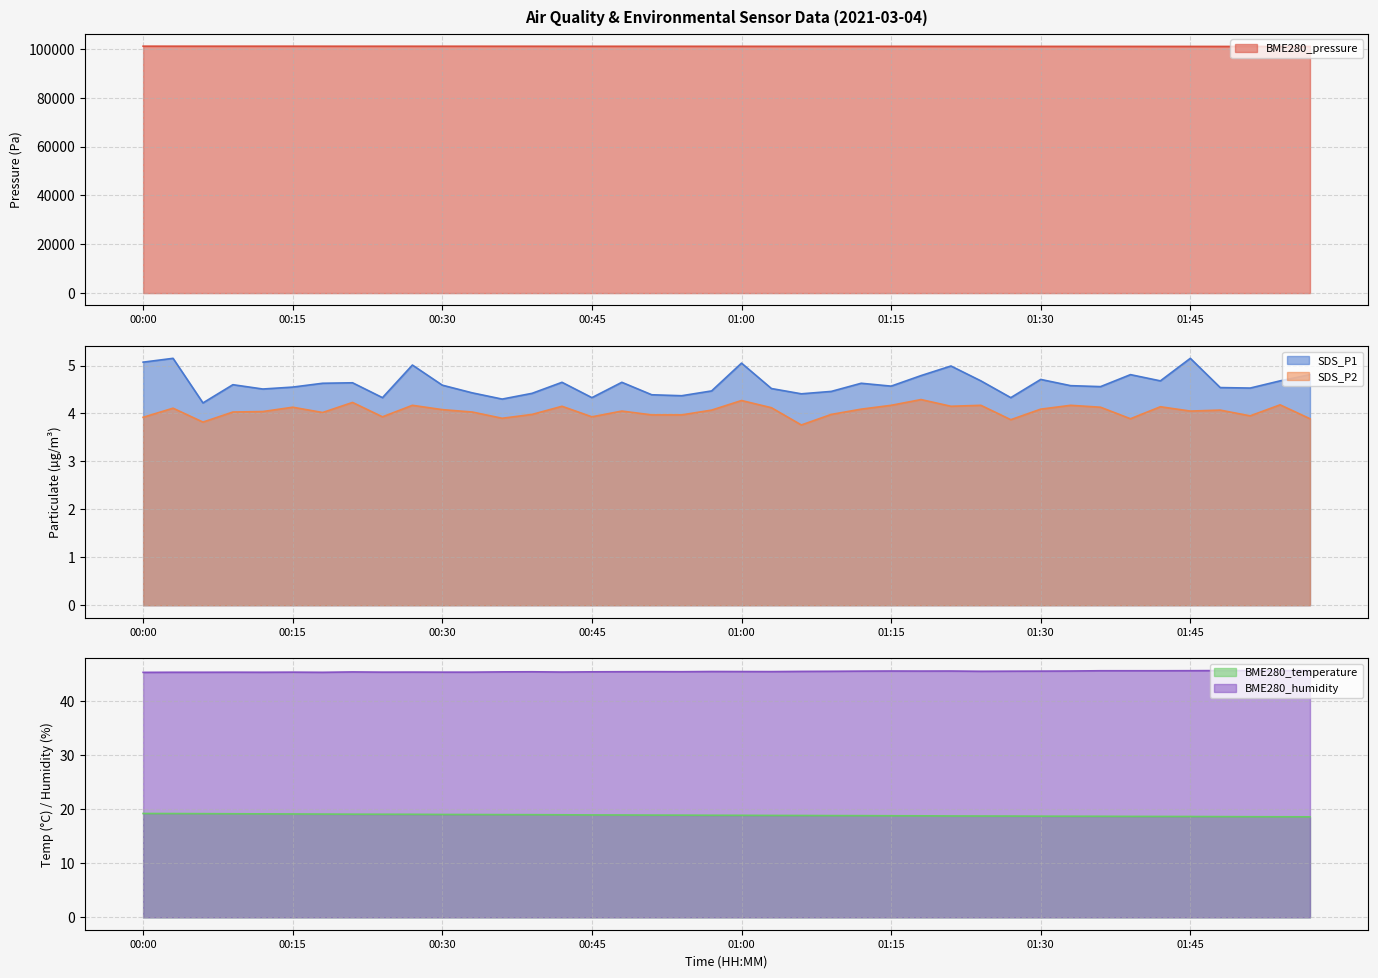

Reading right to left, transcribe all the data shown in this chart.

BME280_pressure: 101037.7	101034.5	101036.3	101042.6	101048.4	101051.1	101056.6	101058.8	101066.5	101064.4	101068.6	101073.8	101075.0	101084.5	101088.1	101088.0	101086.5	101086.6	101089.3	101093.1	101097.6	101101.4	101103.4	101104.8	101104.9	101109.9	101118.1	101119.1	101123.8	101124.6	101125.1	101129.2	101126.3	101132.7	101140.2	101142.0	101140.6	101141.4	101141.3	101148.0
SDS_P1: 4.8	4.7	4.5	4.5	5.2	4.7	4.8	4.6	4.6	4.7	4.3	4.7	5.0	4.8	4.6	4.6	4.5	4.4	4.5	5.0	4.5	4.4	4.4	4.7	4.3	4.7	4.4	4.3	4.4	4.6	5.0	4.3	4.6	4.6	4.5	4.5	4.6	4.2	5.2	5.1
BME280_temperature: 18.6	18.6	18.6	18.6	18.7	18.7	18.7	18.7	18.7	18.7	18.7	18.8	18.8	18.8	18.8	18.8	18.8	18.9	18.9	18.9	18.9	18.9	18.9	18.9	18.9	19.0	19.0	19.0	19.0	19.0	19.1	19.1	19.1	19.1	19.1	19.1	19.2	19.2	19.2	19.2
SDS_P2: 3.9	4.2	4.0	4.1	4.0	4.1	3.9	4.1	4.2	4.1	3.9	4.2	4.2	4.3	4.2	4.1	4.0	3.8	4.1	4.3	4.1	4.0	4.0	4.0	3.9	4.2	4.0	3.9	4.0	4.1	4.2	3.9	4.2	4.0	4.1	4.0	4.0	3.8	4.1	3.9
BME280_humidity: 45.6	45.7	45.7	45.7	45.6	45.6	45.6	45.6	45.6	45.6	45.5	45.5	45.6	45.6	45.6	45.6	45.5	45.5	45.5	45.5	45.5	45.5	45.5	45.5	45.4	45.4	45.4	45.4	45.4	45.4	45.4	45.4	45.4	45.3	45.4	45.4	45.4	45.4	45.4	45.3